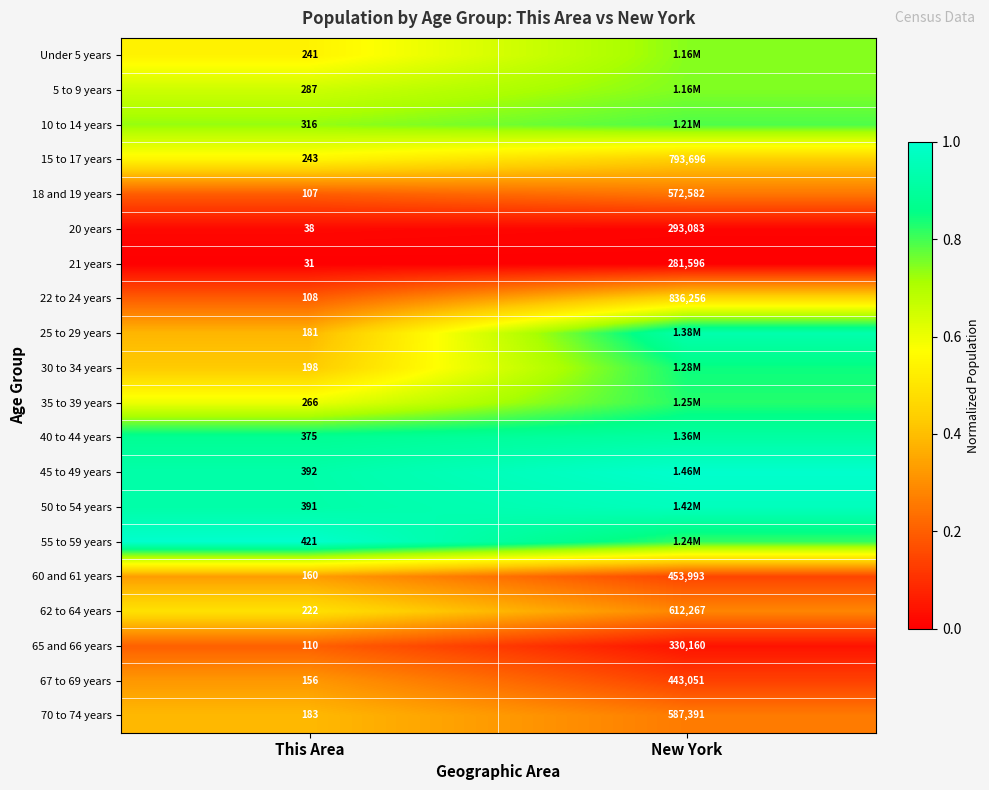

List the labels in order of 18 and 19 years value, largest first.

New York, This Area